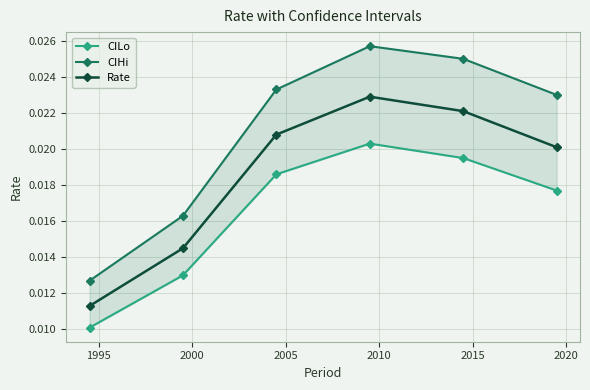

Count the number of data series in this chart.

3